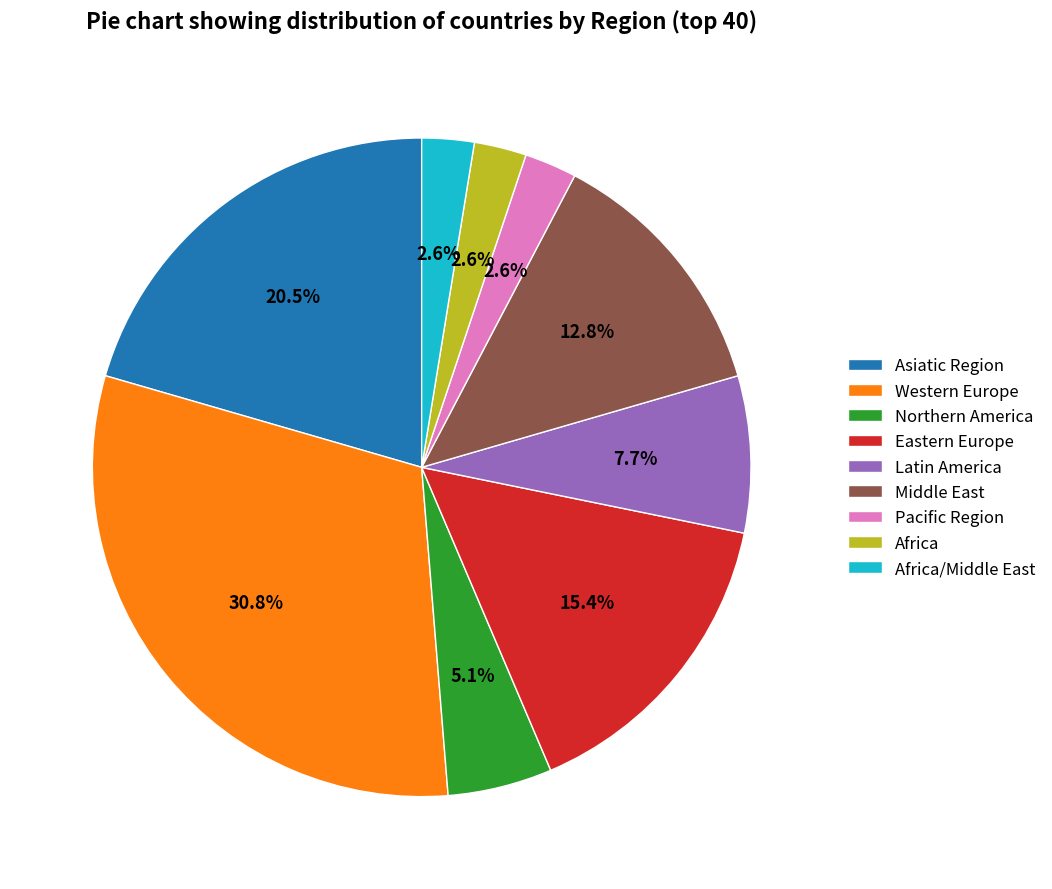

Is there a majority slice in this chart?

No